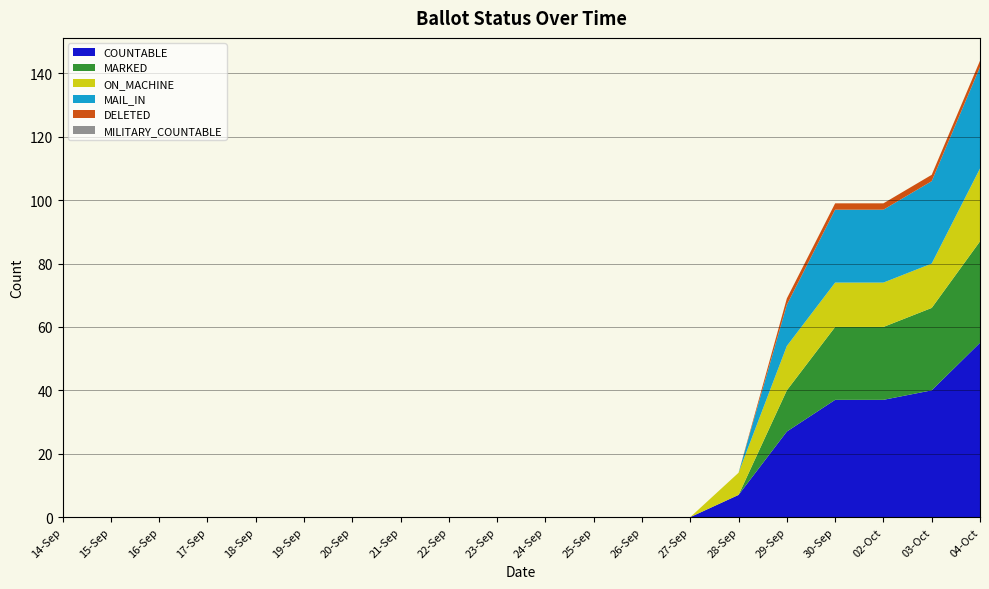

Reading right to left, transcribe all the data shown in this chart.

COUNTABLE: 04-Oct=55	03-Oct=40	02-Oct=37	30-Sep=37	29-Sep=27	28-Sep=7	27-Sep=0	26-Sep=0	25-Sep=0	24-Sep=0	23-Sep=0	22-Sep=0	21-Sep=0	20-Sep=0	19-Sep=0	18-Sep=0	17-Sep=0	16-Sep=0	15-Sep=0	14-Sep=0
MARKED: 04-Oct=32	03-Oct=26	02-Oct=23	30-Sep=23	29-Sep=13	28-Sep=0	27-Sep=0	26-Sep=0	25-Sep=0	24-Sep=0	23-Sep=0	22-Sep=0	21-Sep=0	20-Sep=0	19-Sep=0	18-Sep=0	17-Sep=0	16-Sep=0	15-Sep=0	14-Sep=0
ON_MACHINE: 04-Oct=23	03-Oct=14	02-Oct=14	30-Sep=14	29-Sep=14	28-Sep=7	27-Sep=0	26-Sep=0	25-Sep=0	24-Sep=0	23-Sep=0	22-Sep=0	21-Sep=0	20-Sep=0	19-Sep=0	18-Sep=0	17-Sep=0	16-Sep=0	15-Sep=0	14-Sep=0
MAIL_IN: 04-Oct=32	03-Oct=26	02-Oct=23	30-Sep=23	29-Sep=13	28-Sep=0	27-Sep=0	26-Sep=0	25-Sep=0	24-Sep=0	23-Sep=0	22-Sep=0	21-Sep=0	20-Sep=0	19-Sep=0	18-Sep=0	17-Sep=0	16-Sep=0	15-Sep=0	14-Sep=0
DELETED: 04-Oct=2	03-Oct=2	02-Oct=2	30-Sep=2	29-Sep=2	28-Sep=0	27-Sep=0	26-Sep=0	25-Sep=0	24-Sep=0	23-Sep=0	22-Sep=0	21-Sep=0	20-Sep=0	19-Sep=0	18-Sep=0	17-Sep=0	16-Sep=0	15-Sep=0	14-Sep=0
MILITARY_COUNTABLE: 04-Oct=0	03-Oct=0	02-Oct=0	30-Sep=0	29-Sep=0	28-Sep=0	27-Sep=0	26-Sep=0	25-Sep=0	24-Sep=0	23-Sep=0	22-Sep=0	21-Sep=0	20-Sep=0	19-Sep=0	18-Sep=0	17-Sep=0	16-Sep=0	15-Sep=0	14-Sep=0